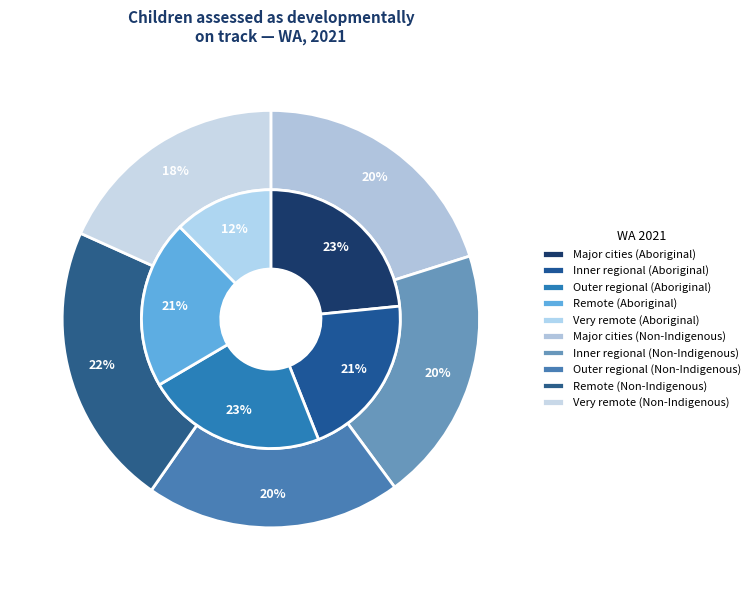

Count the number of slices in the pie.

5